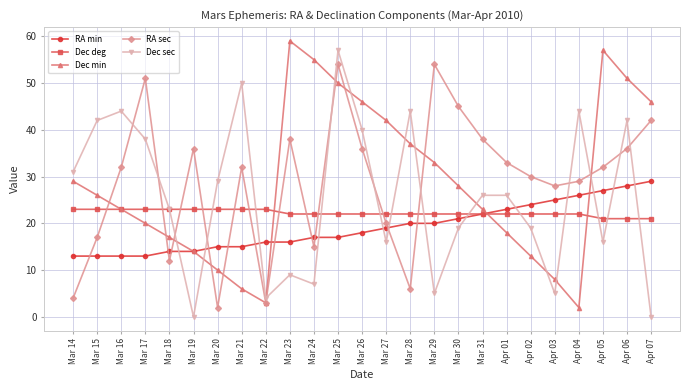

What is the value of the RA sec point at the 7th from the left?

2